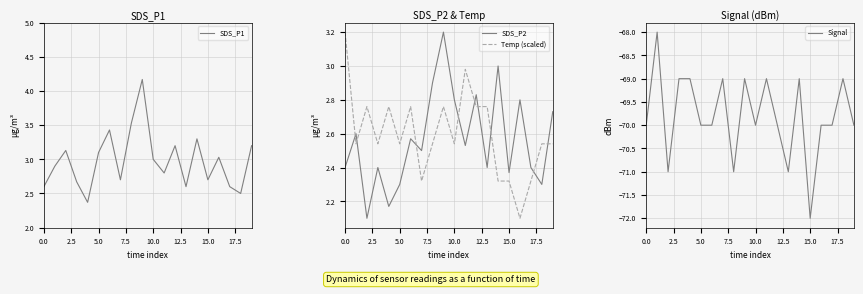

What is the difference between the second highest and second lowest values in the Temp (scaled) series?

0.7